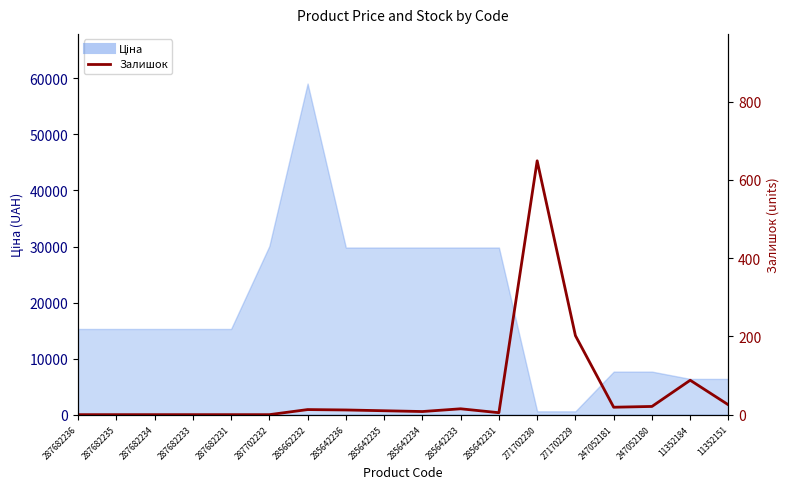

What is the label of the 15th point from the right?

287682233